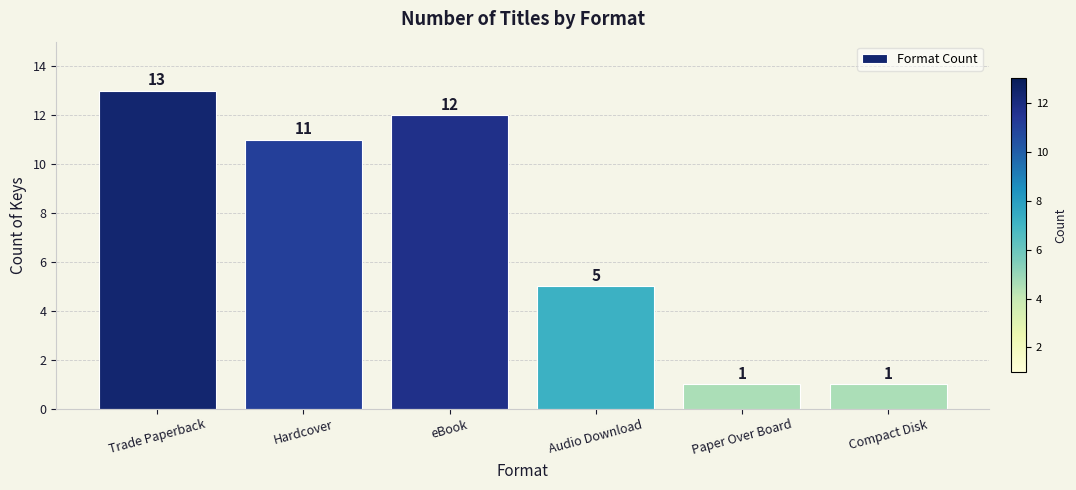

What is the difference between the maximum and minimum values?

12